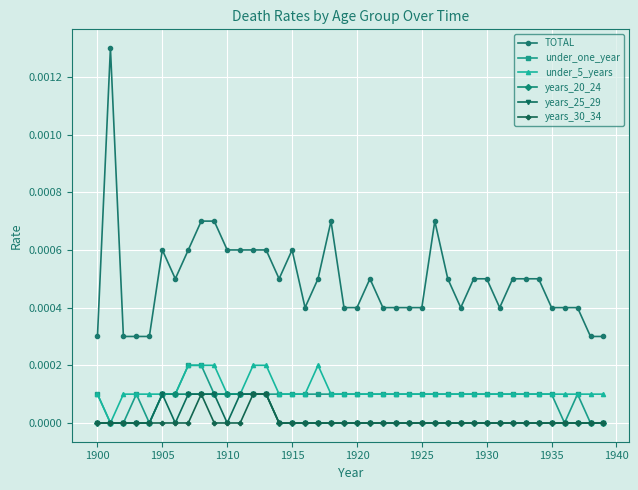

True or false: TOTAL and under_5_years intersect in this chart.

False